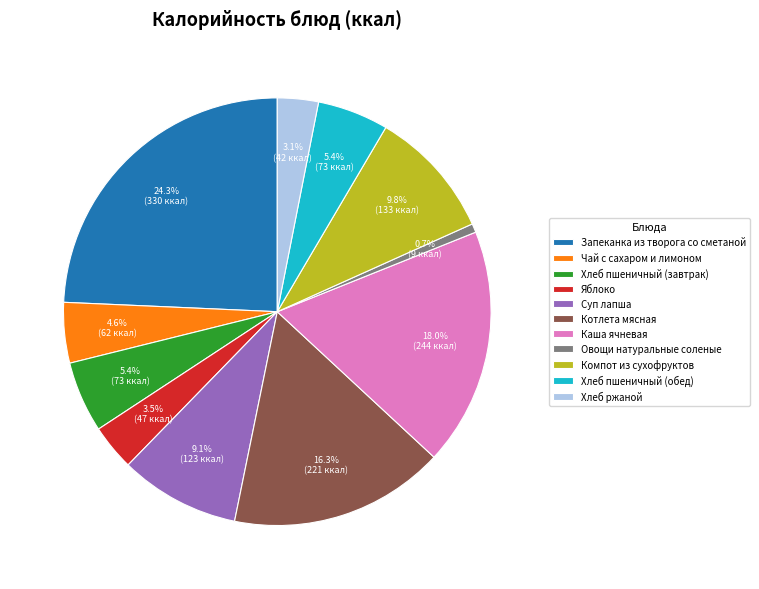

Combined, do Компот из сухофруктов and Хлеб пшеничный (завтрак) account for over 50%?

No